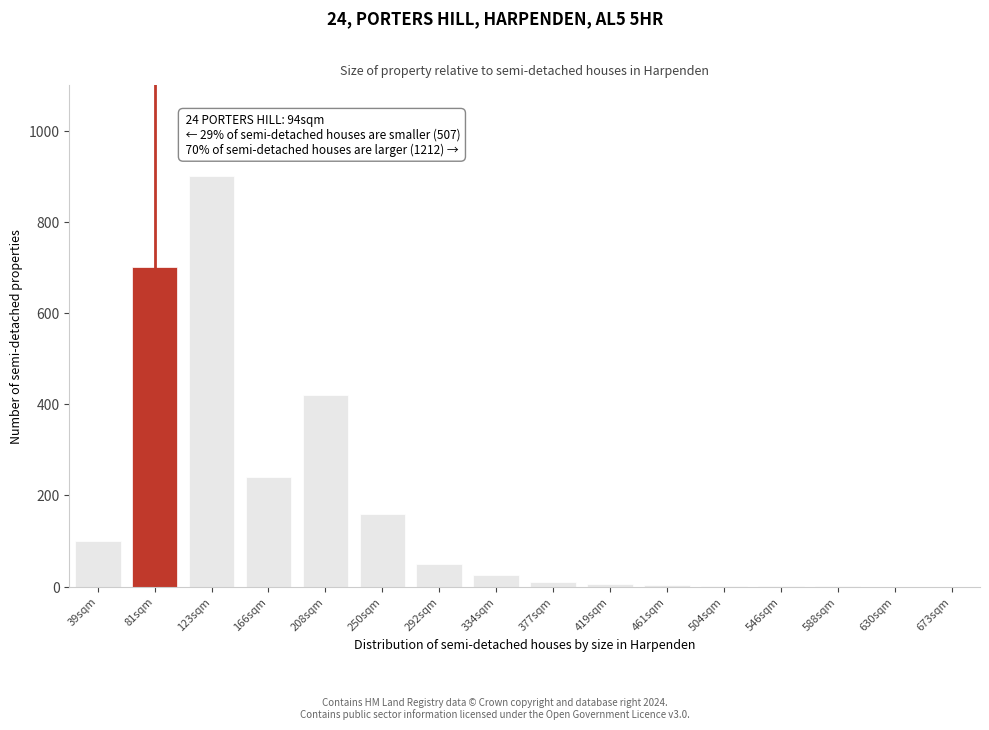

What is the greatest value displayed?

900